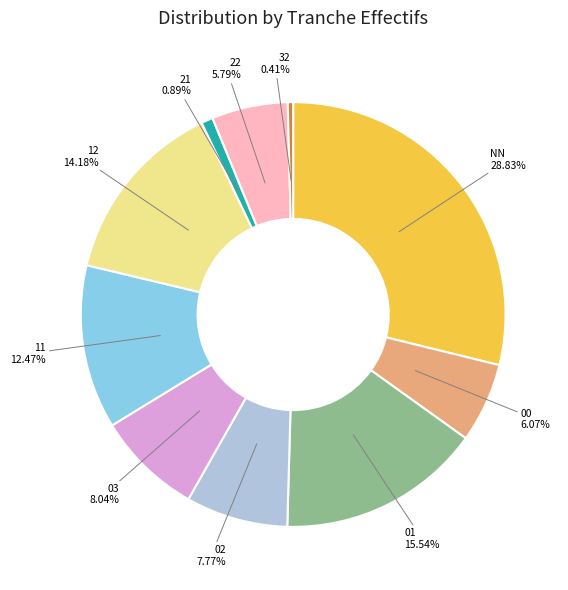

True or false: 21 accounts for 1% of the total.

True